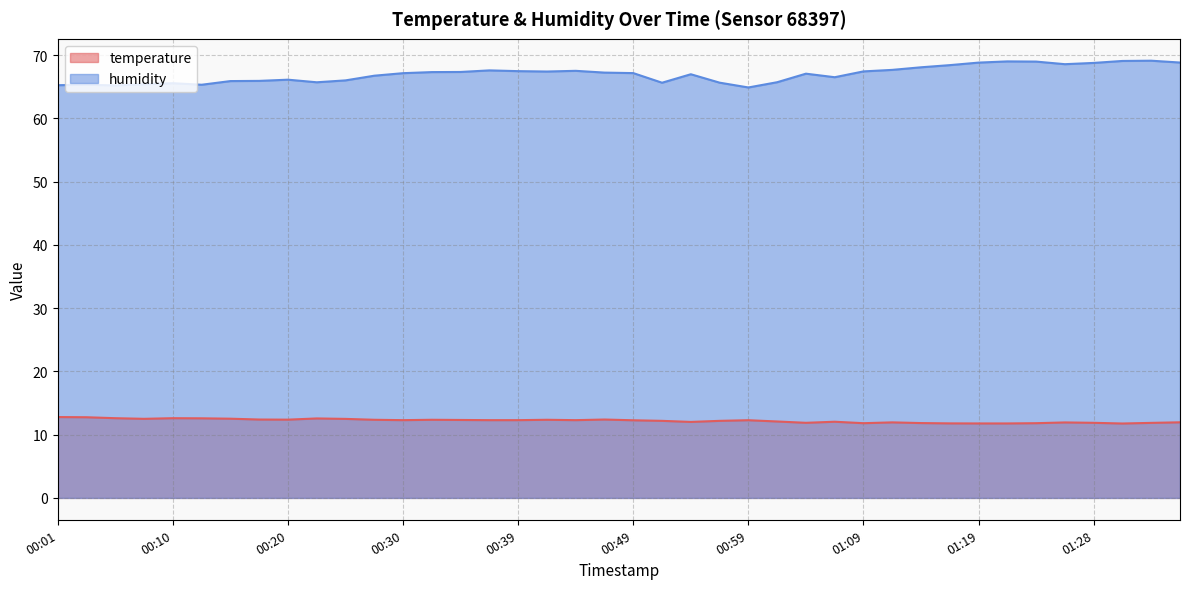

True or false: temperature and humidity cross at least once.

False